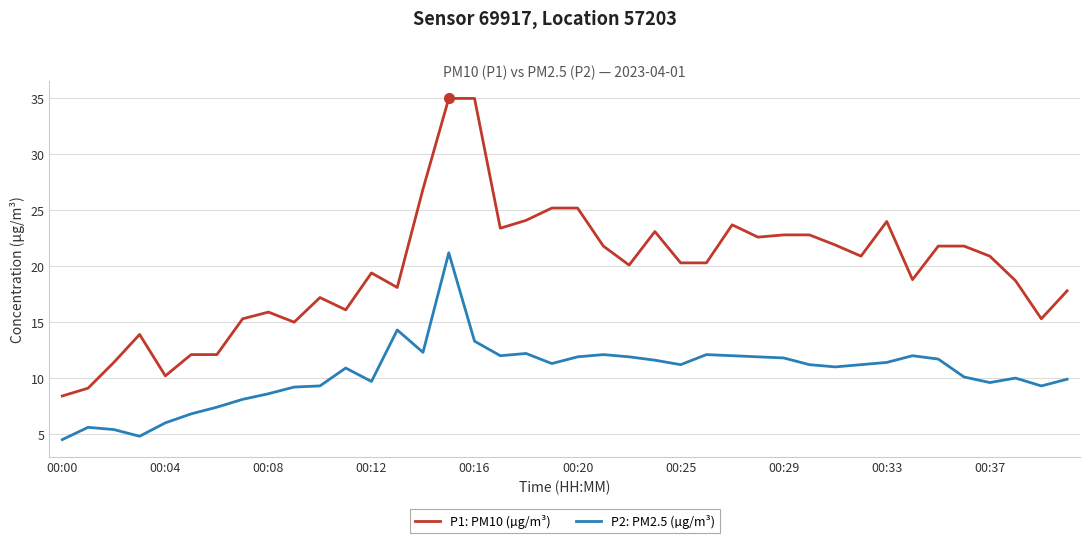

Rank the series by their maximum value, from highest to lowest.

P1: PM10 (µg/m³), P2: PM2.5 (µg/m³)